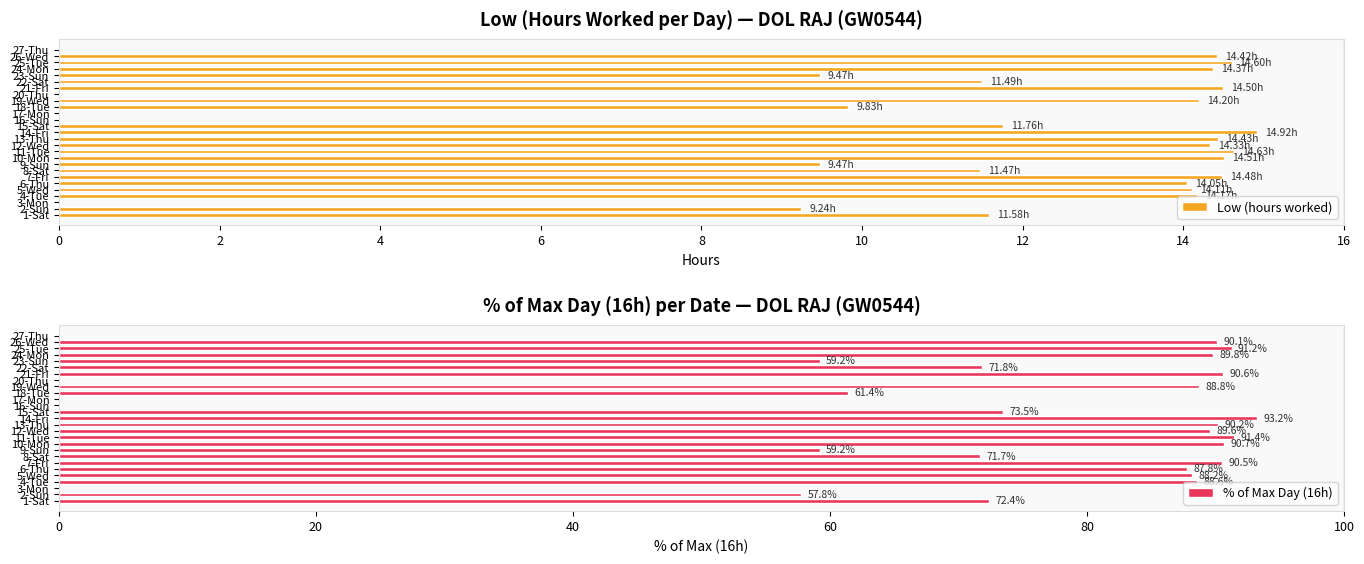

What is the maximum value shown in the chart?

93.2